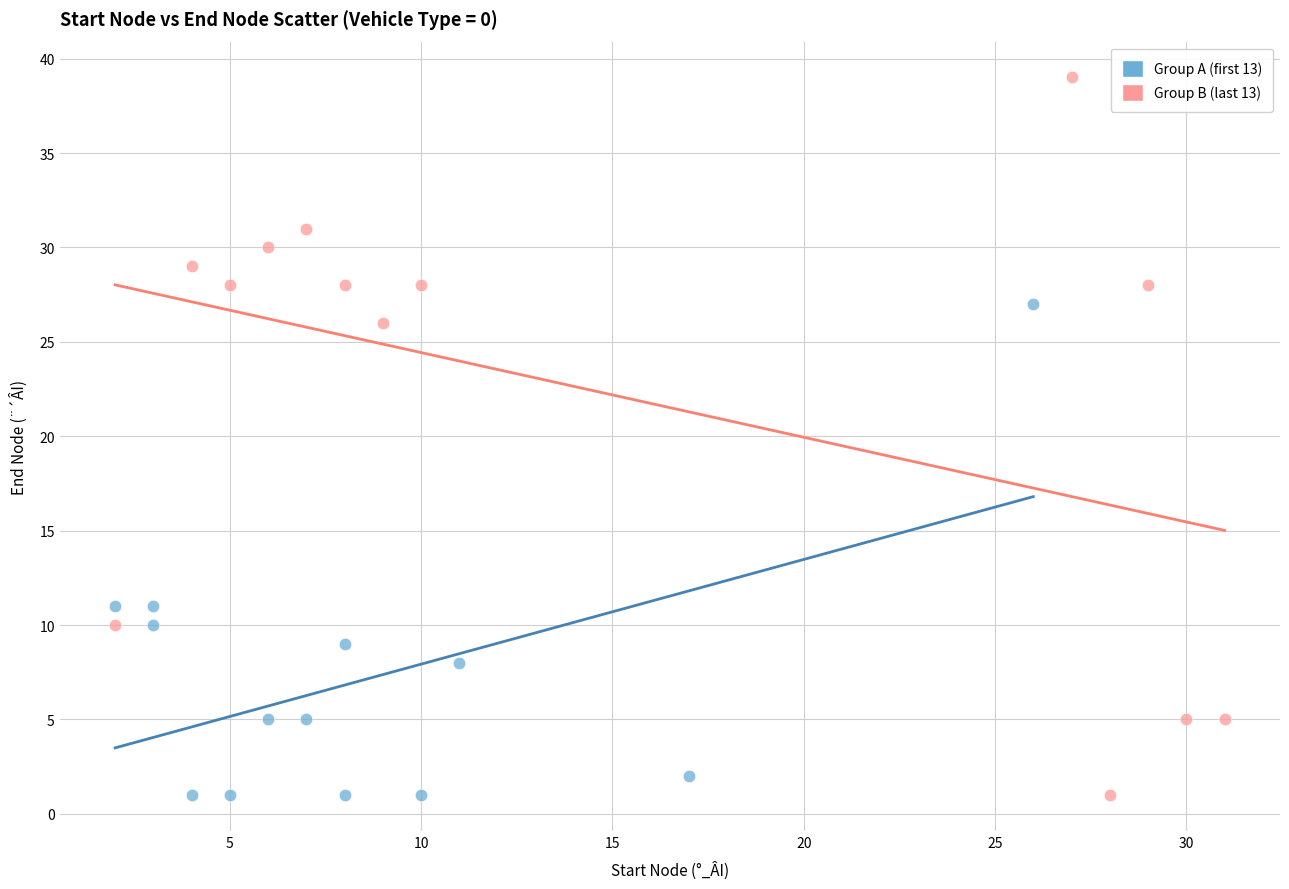

Which series contains the highest Y value?

Group B (last 13)